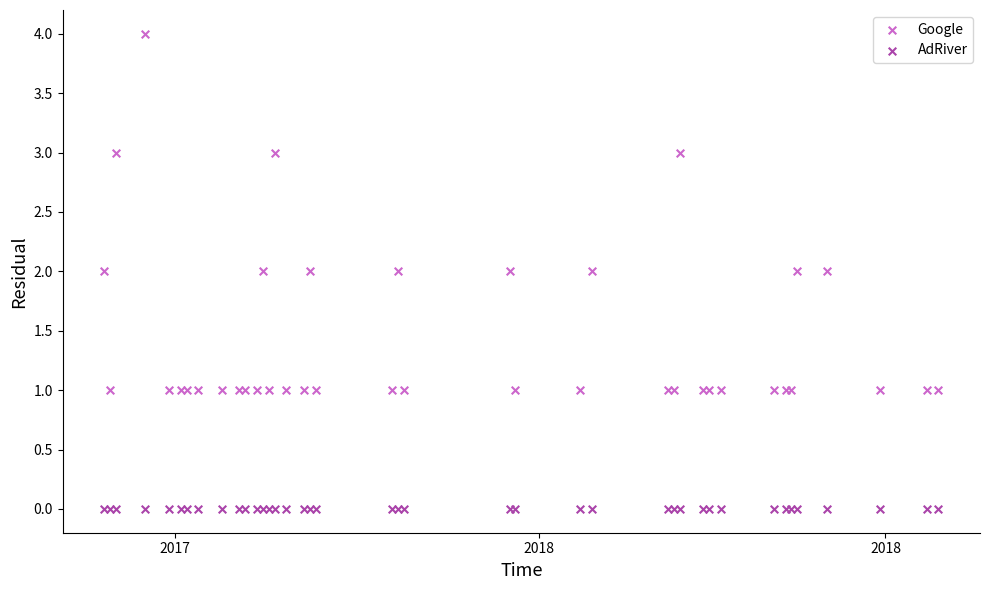

Which series contains the lowest Y value?

AdRiver